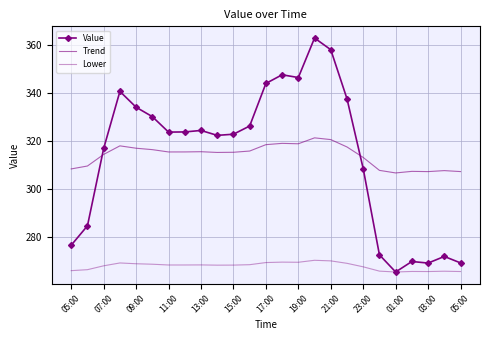

How many lines are shown in the chart?

3